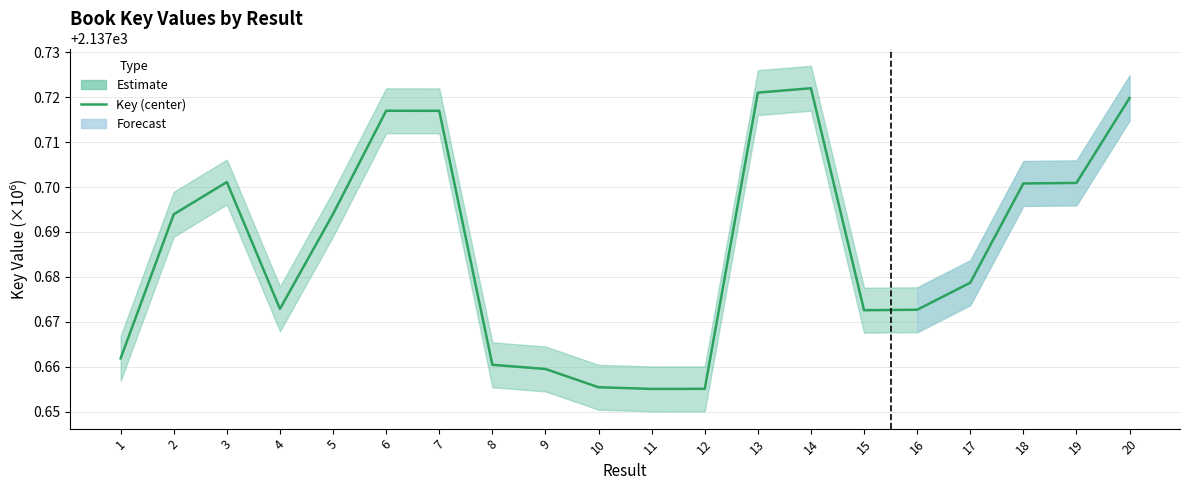

What is the value of the 8th point from the left?

2137.7